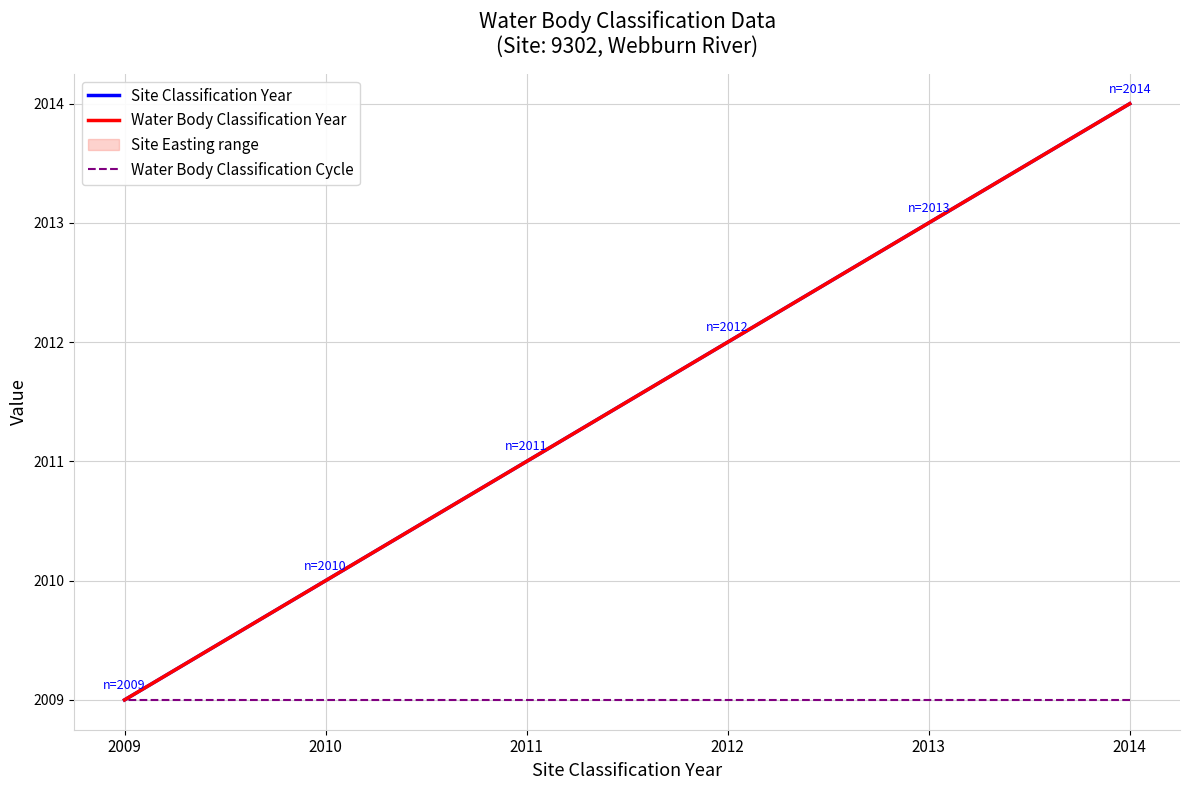

How many Site Classification Year values are between 2010 and 2013?

4